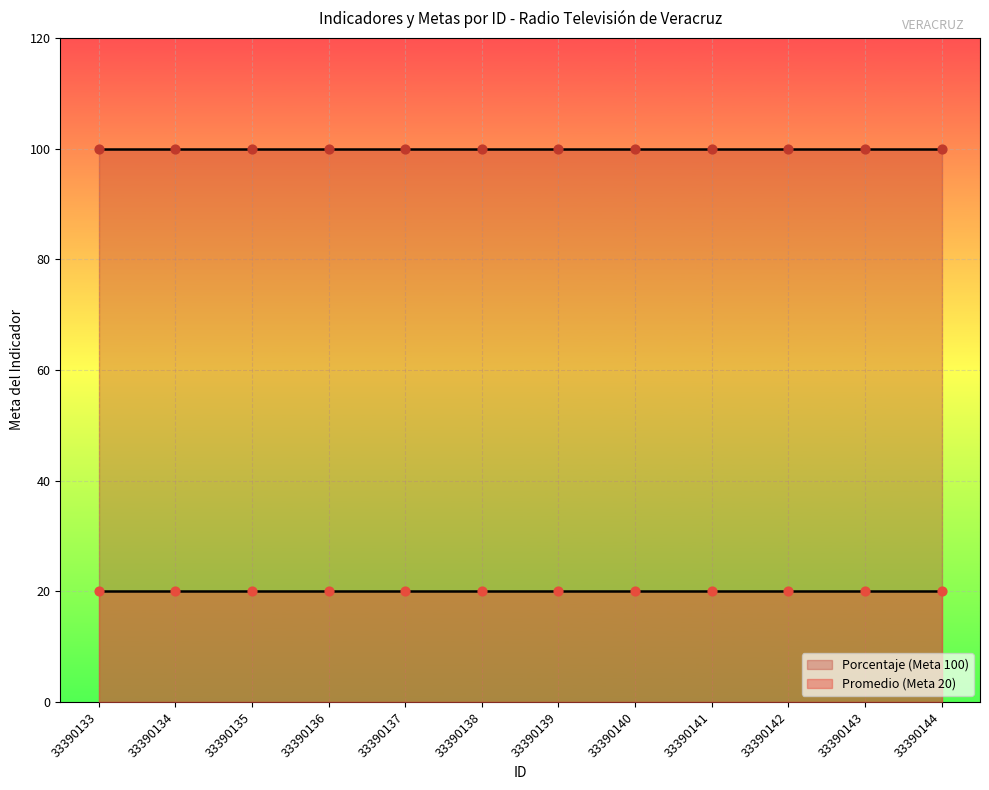

At how many categories does at least one series exceed 79?

12